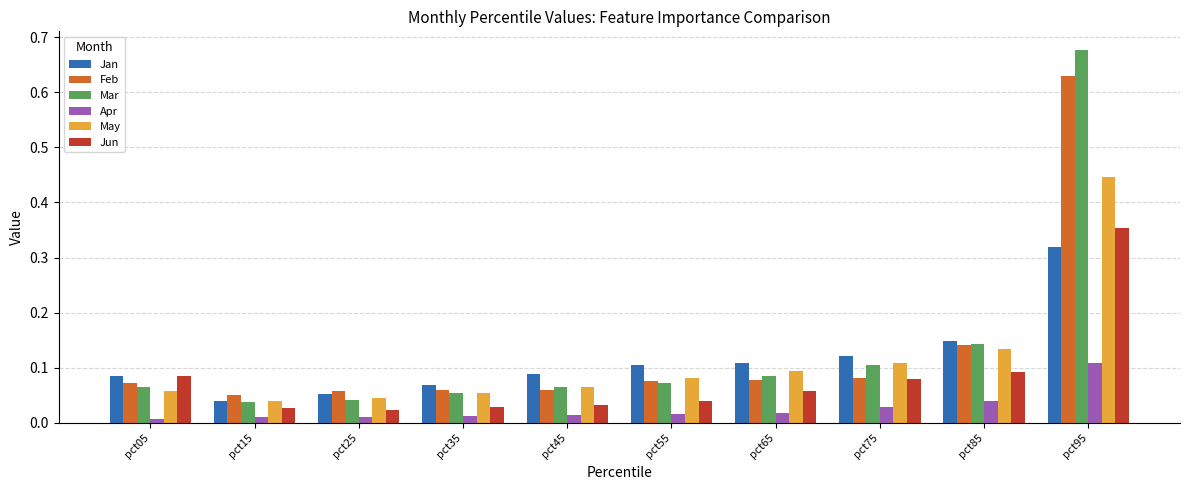

Which category has the highest value across all series?

pct95